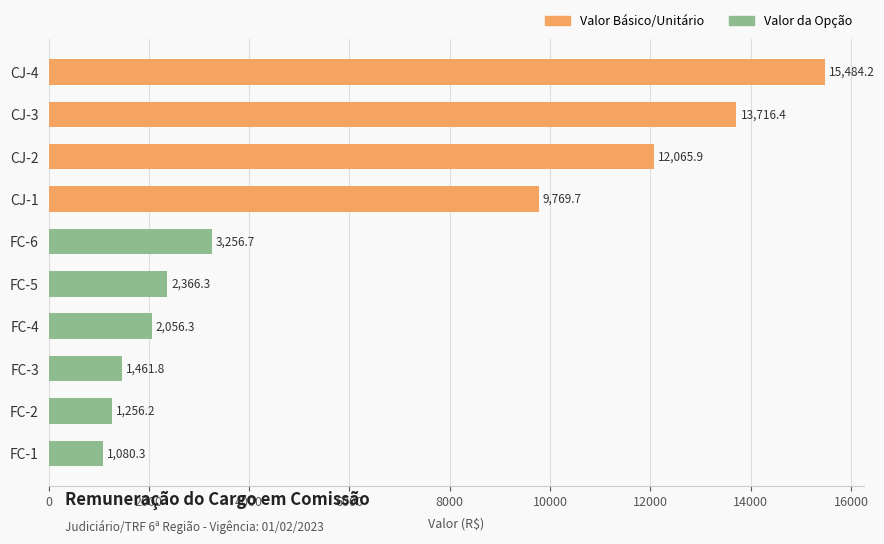

Count the number of categories in the chart.

10